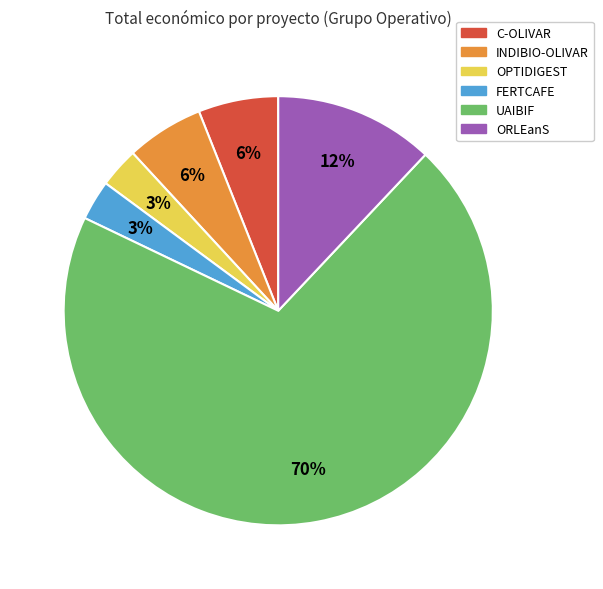

To the nearest percent, what is the difference between the largest and smallest slice percentages?

67%